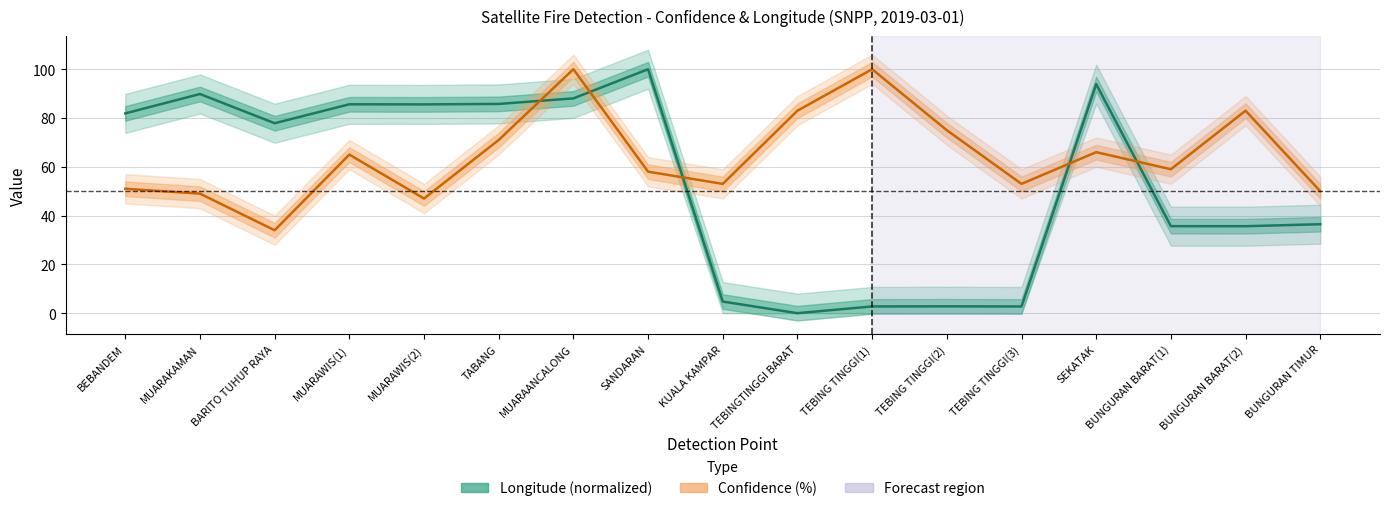

True or false: Longitude (normalized) and Confidence (%) cross at least once.

True